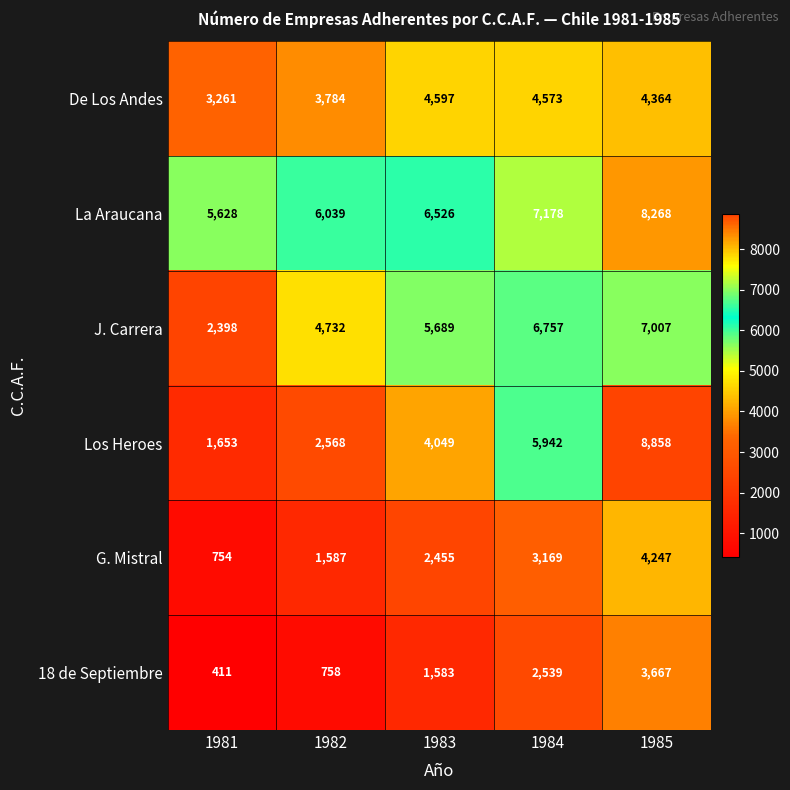

What is the greatest value displayed?

8858